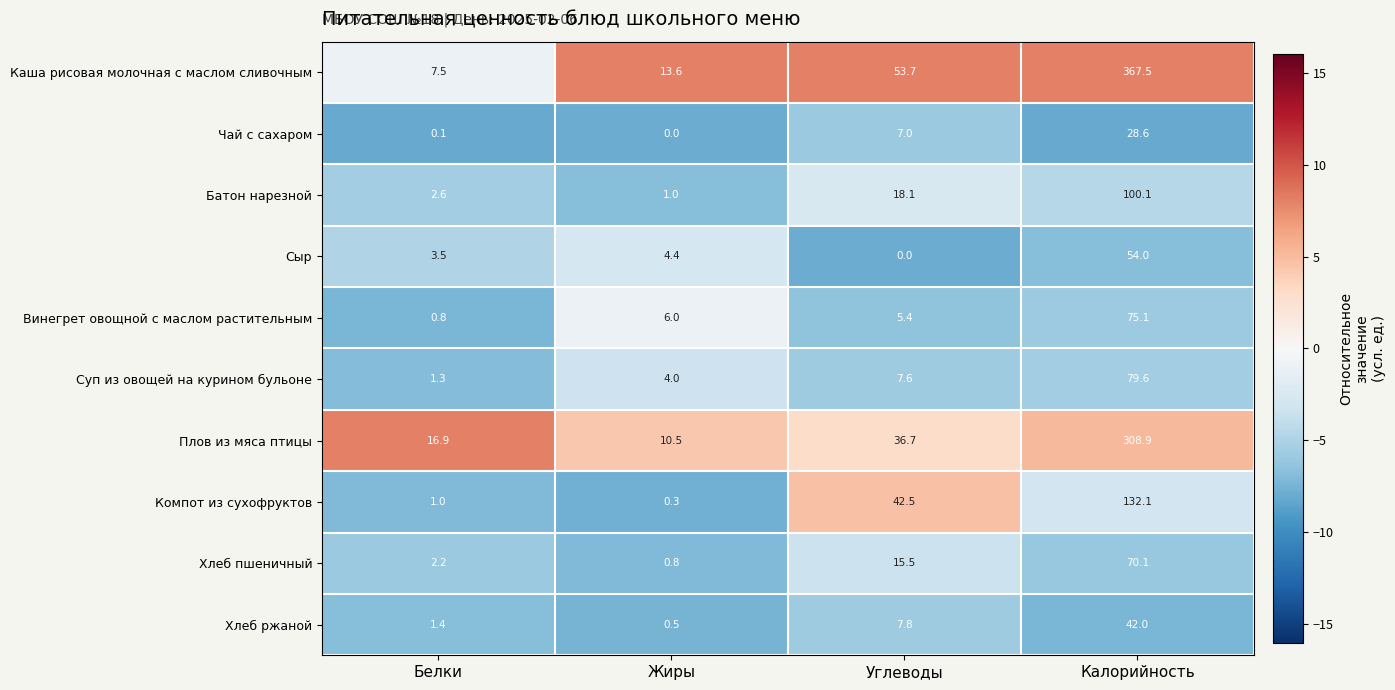

What is the total value across all series at Белки?

37.3